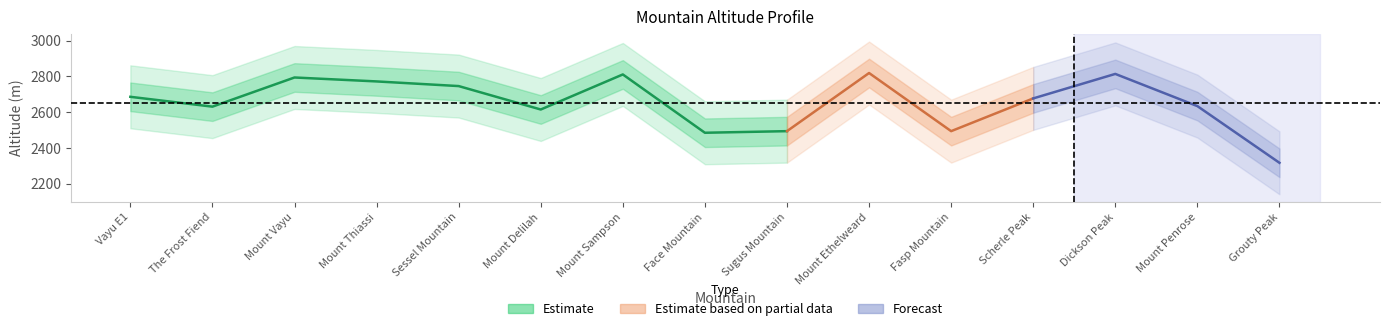

True or false: Long and Lat intersect in this chart.

False